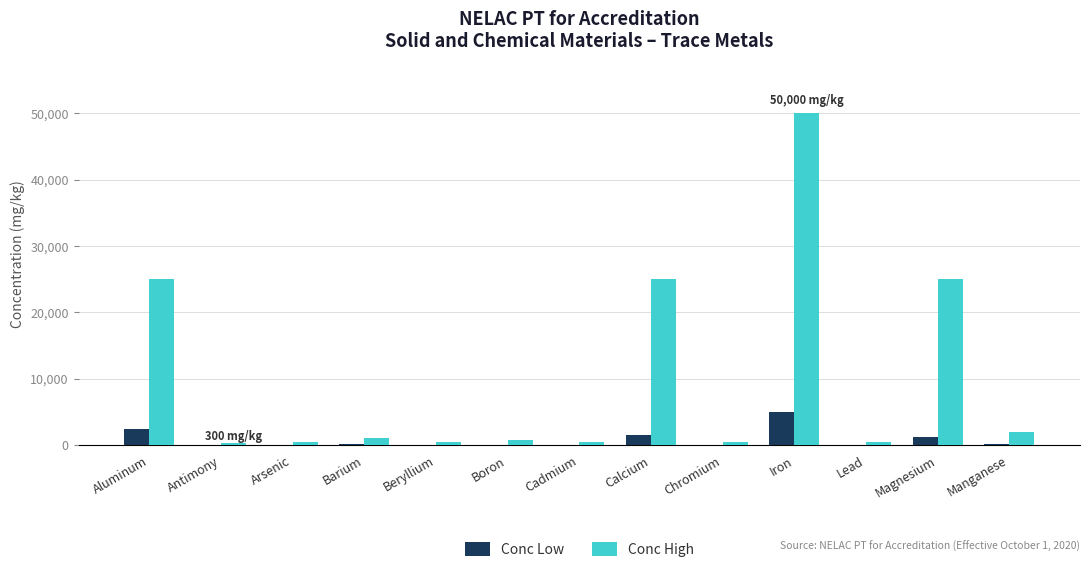

What is the sum of all Conc Low values?

10760